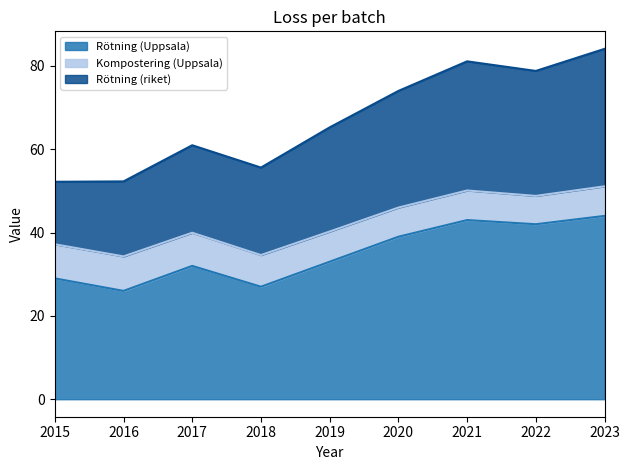

The Rötning (Uppsala) series shows 20.9 at 2022. True or false?

False